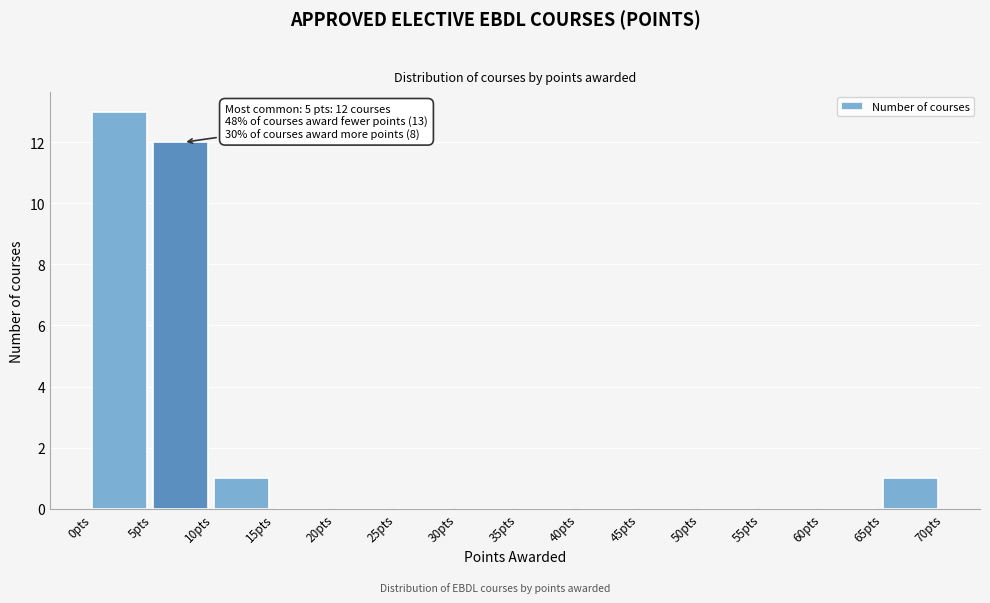

Which range on the x-axis has the tallest bar?

0 to 5